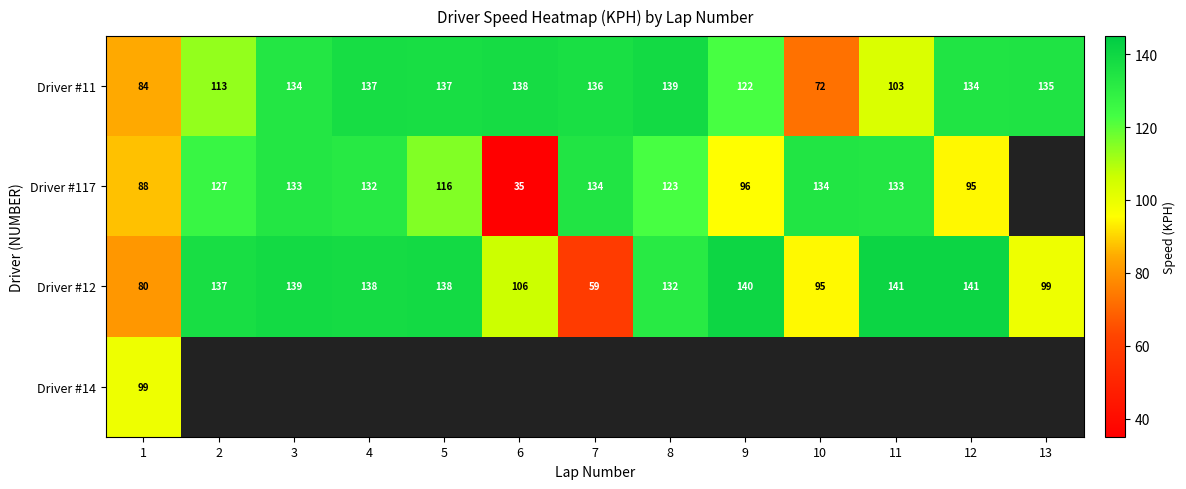

The value of Driver #12 at 11 is 141.0. True or false?

True